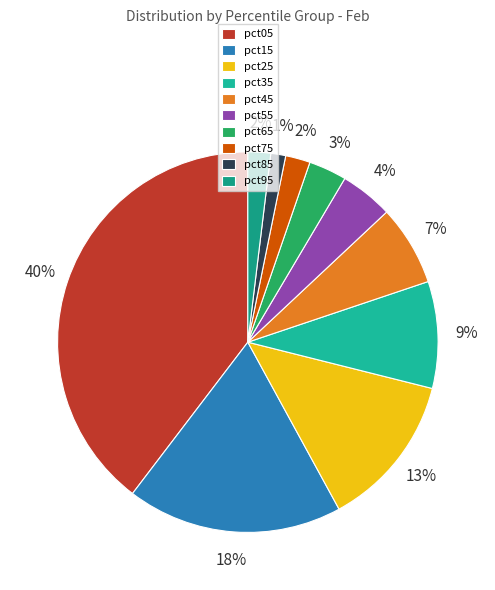

To the nearest percent, what is the average slice percentage?

10%